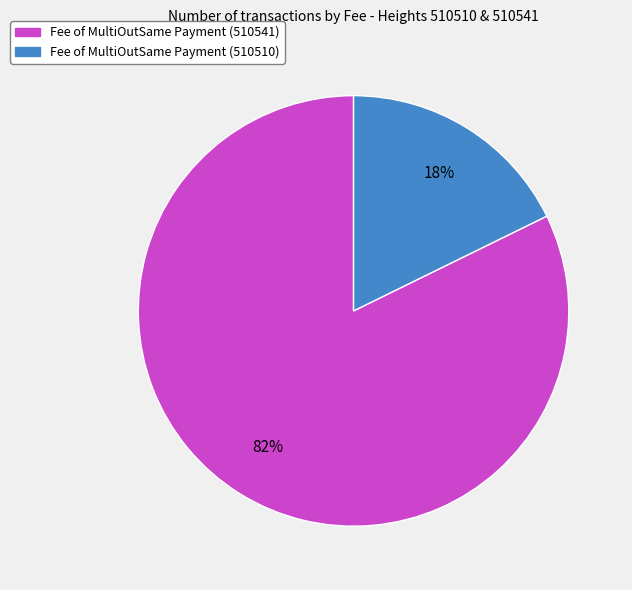

To the nearest percent, what is the average slice percentage?

50%